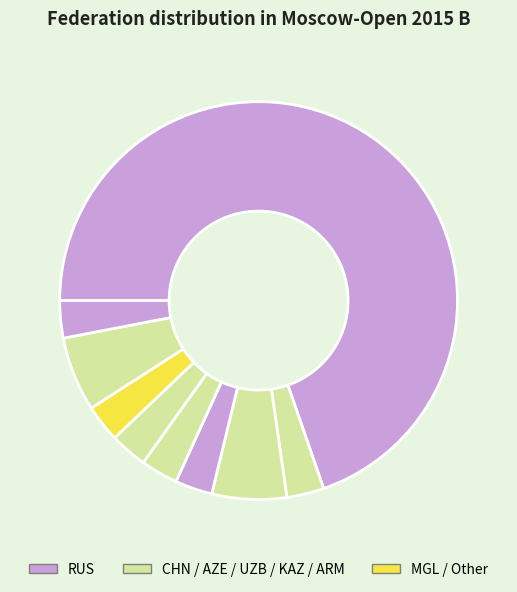

Which slice is the largest?

RUS